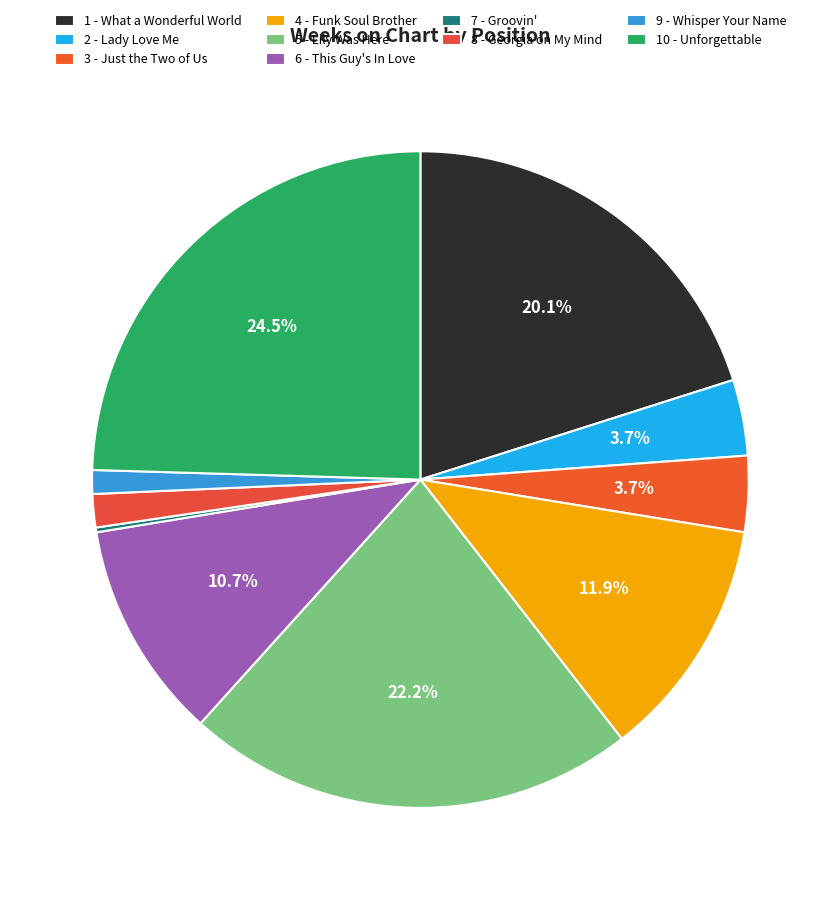

Which slice is the largest?

10 - Unforgettable